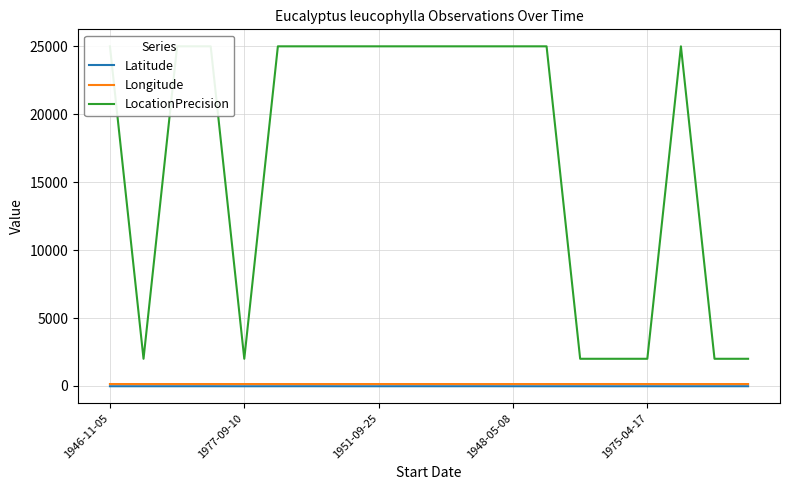

Which series has the largest total across all categories?

LocationPrecision